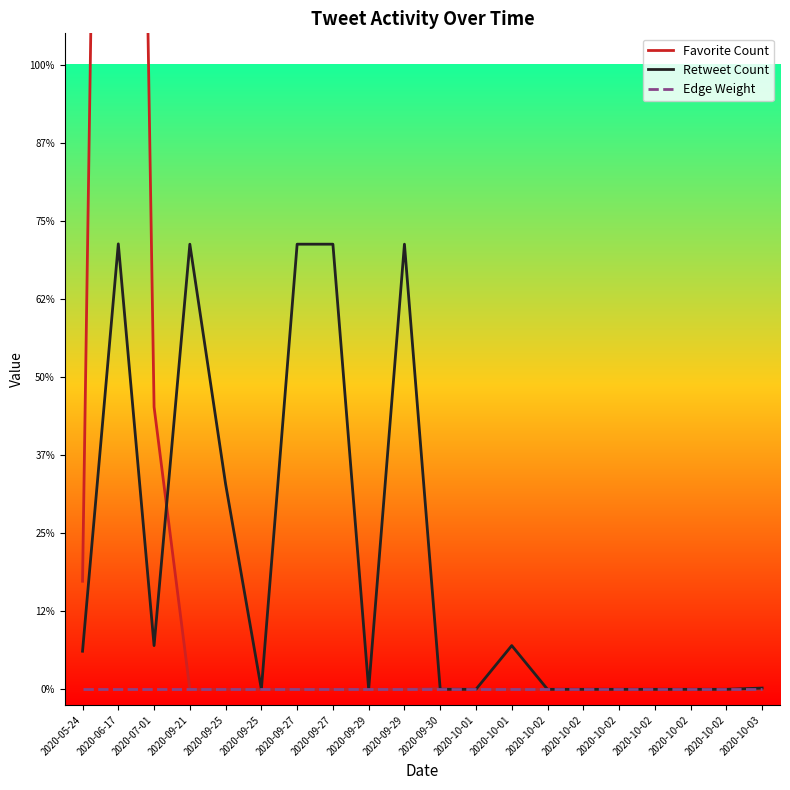

Does the chart display data point markers on the line(s)?

No